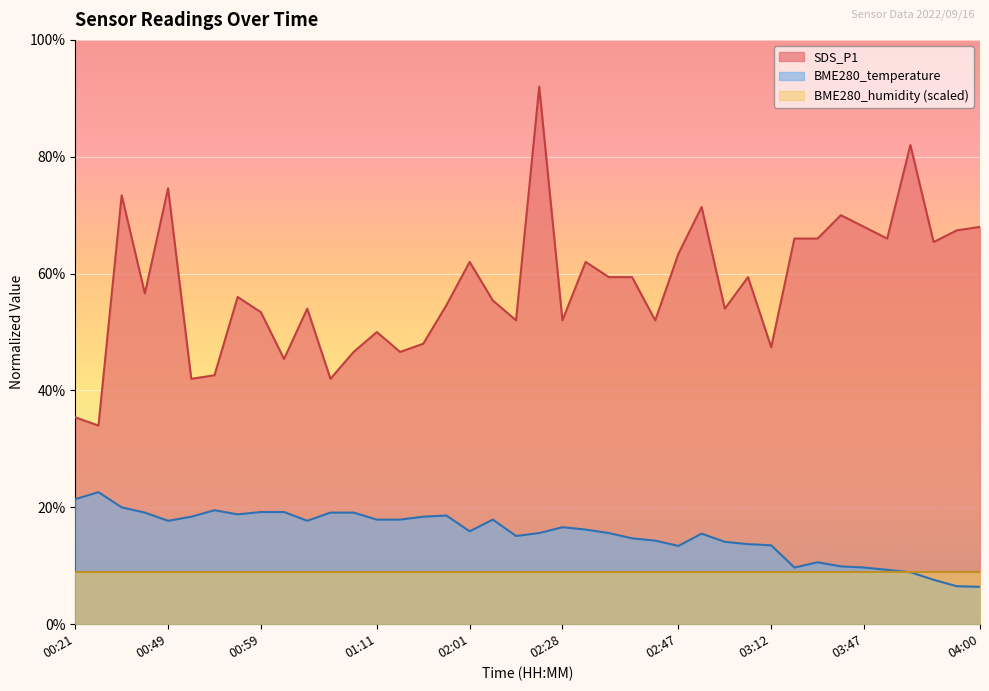

Rank the series by their maximum value, from highest to lowest.

SDS_P1, BME280_temperature, BME280_humidity (scaled)